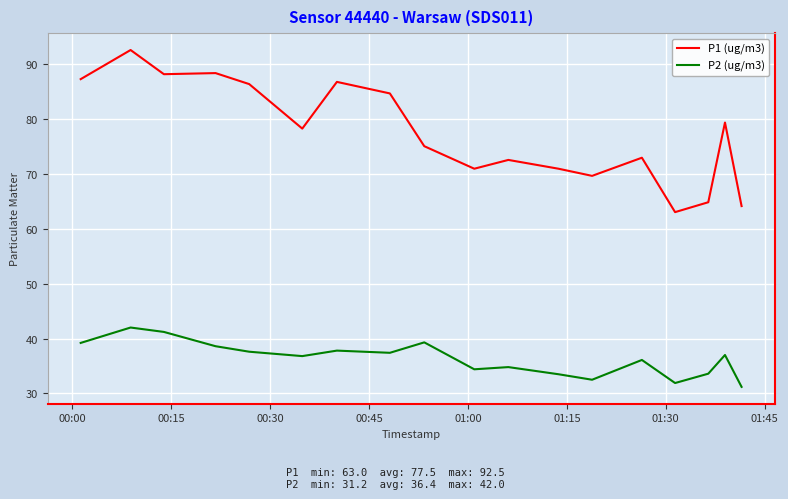

True or false: P1 (ug/m3) and P2 (ug/m3) intersect in this chart.

False